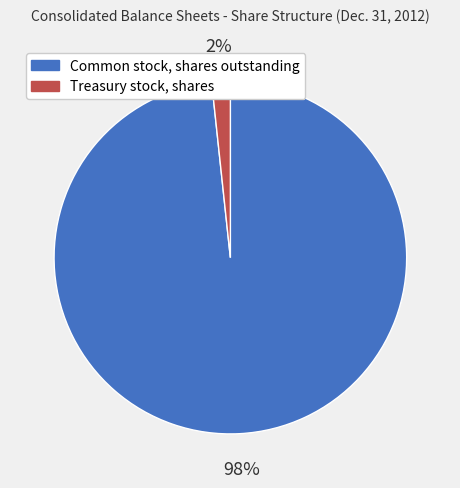

True or false: Common stock, shares outstanding accounts for 98% of the total.

True